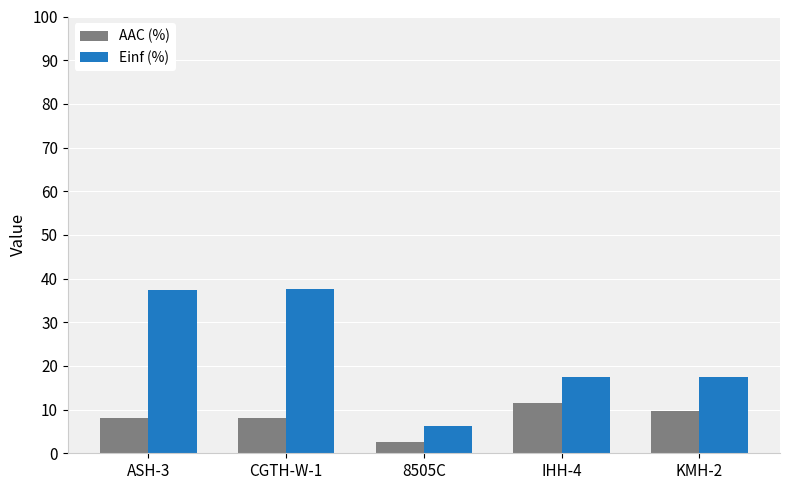

Rank the series by their average value, from highest to lowest.

Einf (%), AAC (%)